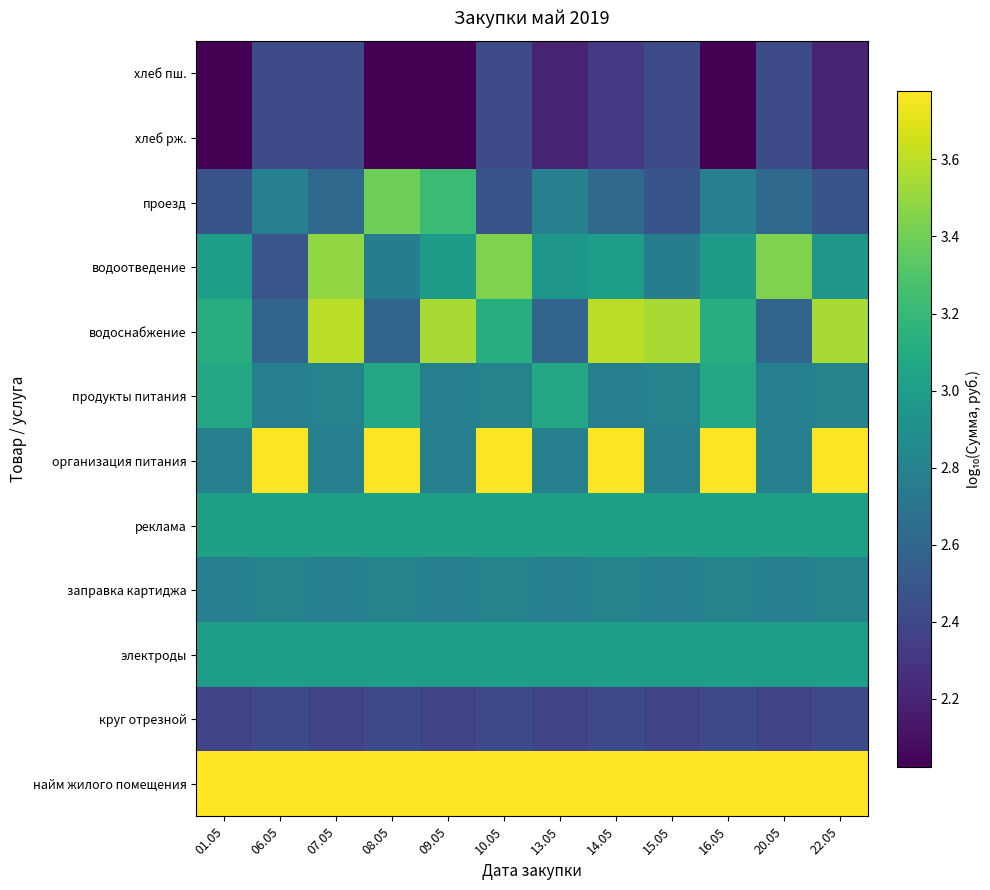

Reading right to left, what are all the values shown in this chart?

хлеб пш.: 22.05=2.2	20.05=2.4	16.05=2.0	15.05=2.4	14.05=2.3	13.05=2.2	10.05=2.4	09.05=2.0	08.05=2.0	07.05=2.4	06.05=2.4	01.05=2.0
хлеб рж.: 22.05=2.2	20.05=2.4	16.05=2.0	15.05=2.4	14.05=2.3	13.05=2.2	10.05=2.4	09.05=2.0	08.05=2.0	07.05=2.4	06.05=2.4	01.05=2.0
проезд: 22.05=2.5	20.05=2.6	16.05=2.8	15.05=2.5	14.05=2.6	13.05=2.8	10.05=2.5	09.05=3.2	08.05=3.4	07.05=2.6	06.05=2.8	01.05=2.5
водоотведение: 22.05=3.0	20.05=3.4	16.05=3.0	15.05=2.8	14.05=3.0	13.05=3.0	10.05=3.4	09.05=3.0	08.05=2.8	07.05=3.5	06.05=2.5	01.05=3.0
водоснабжение: 22.05=3.5	20.05=2.6	16.05=3.1	15.05=3.5	14.05=3.6	13.05=2.6	10.05=3.1	09.05=3.5	08.05=2.6	07.05=3.6	06.05=2.6	01.05=3.1
продукты питания: 22.05=2.8	20.05=2.8	16.05=3.1	15.05=2.8	14.05=2.8	13.05=3.1	10.05=2.8	09.05=2.8	08.05=3.1	07.05=2.8	06.05=2.8	01.05=3.1
организация питания: 22.05=3.8	20.05=2.8	16.05=3.8	15.05=2.8	14.05=3.8	13.05=2.8	10.05=3.8	09.05=2.8	08.05=3.8	07.05=2.8	06.05=3.8	01.05=2.8
реклама: 22.05=3.0	20.05=3.0	16.05=3.0	15.05=3.0	14.05=3.0	13.05=3.0	10.05=3.0	09.05=3.0	08.05=3.0	07.05=3.0	06.05=3.0	01.05=3.0
заправка картиджа: 22.05=2.8	20.05=2.8	16.05=2.8	15.05=2.8	14.05=2.8	13.05=2.8	10.05=2.8	09.05=2.8	08.05=2.8	07.05=2.8	06.05=2.8	01.05=2.8
электроды: 22.05=3.0	20.05=3.0	16.05=3.0	15.05=3.0	14.05=3.0	13.05=3.0	10.05=3.0	09.05=3.0	08.05=3.0	07.05=3.0	06.05=3.0	01.05=3.0
круг отрезной: 22.05=2.4	20.05=2.4	16.05=2.4	15.05=2.4	14.05=2.4	13.05=2.4	10.05=2.4	09.05=2.4	08.05=2.4	07.05=2.4	06.05=2.4	01.05=2.4
найм жилого помещения: 22.05=3.8	20.05=3.8	16.05=3.8	15.05=3.8	14.05=3.8	13.05=3.8	10.05=3.8	09.05=3.8	08.05=3.8	07.05=3.8	06.05=3.8	01.05=3.8